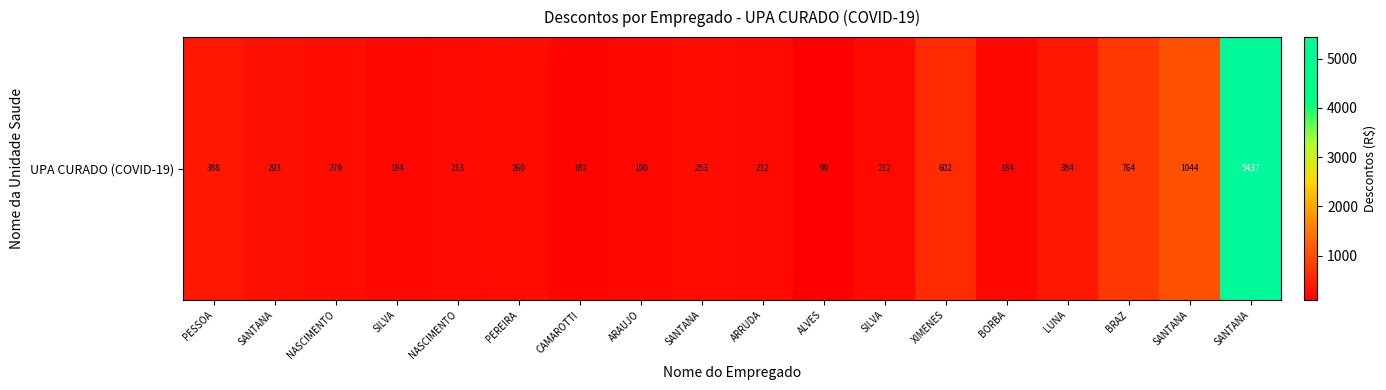

Reading left to right, extract all data points from this chart.

387.6	293.3	279.2	184.1	212.6	259.8	181.6	190.4	253.4	212.4	98.9	212.4	602.3	184.1	384.2	764.1	1044.2	5436.6